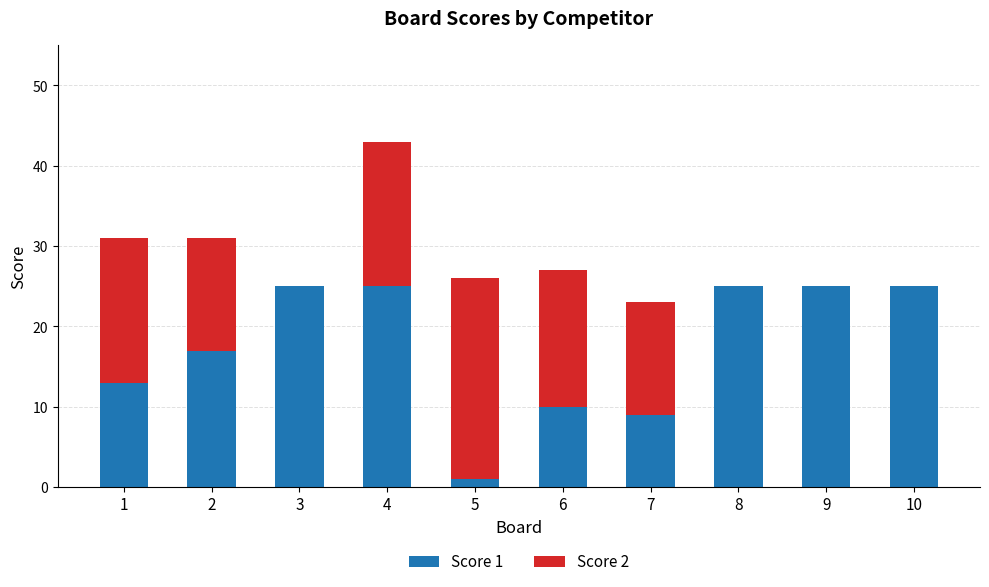

True or false: Score 1 has a value of 25 at 4.

True